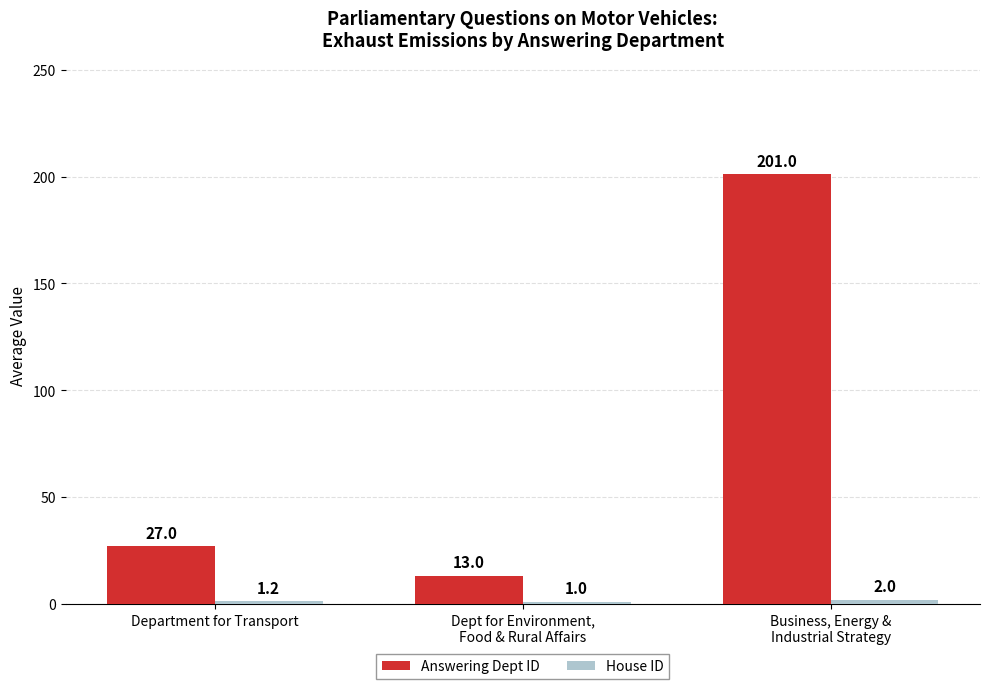

Rank the categories by Answering Dept ID value from lowest to highest.

Dept for Environment,
Food & Rural Affairs, Department for Transport, Business, Energy &
Industrial Strategy